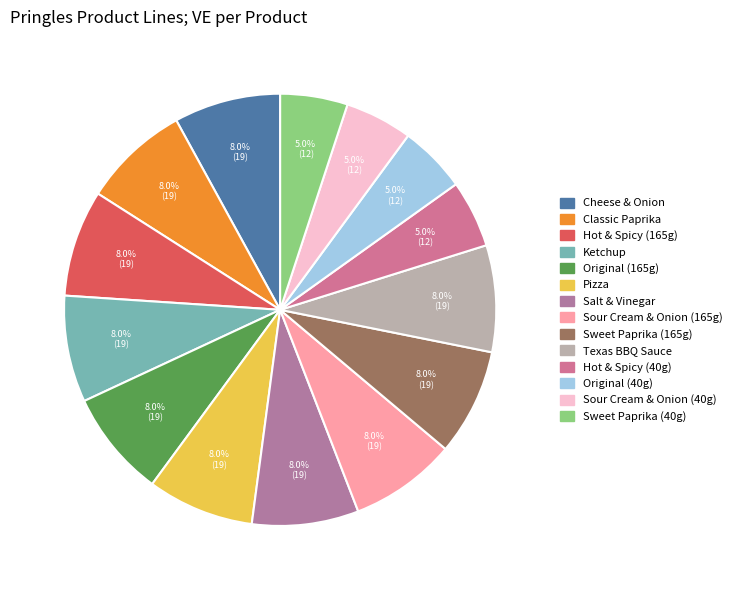

Which slice is the largest?

Cheese & Onion